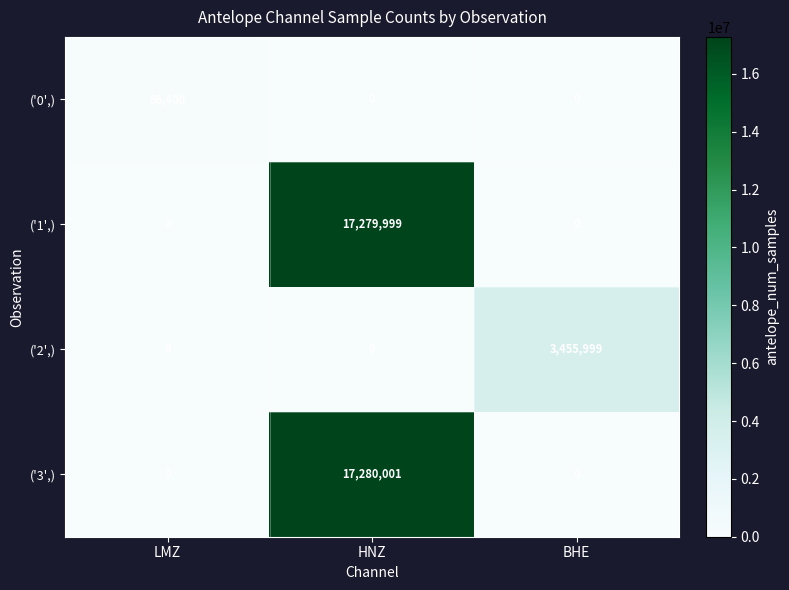

How many data points does each series have?

3